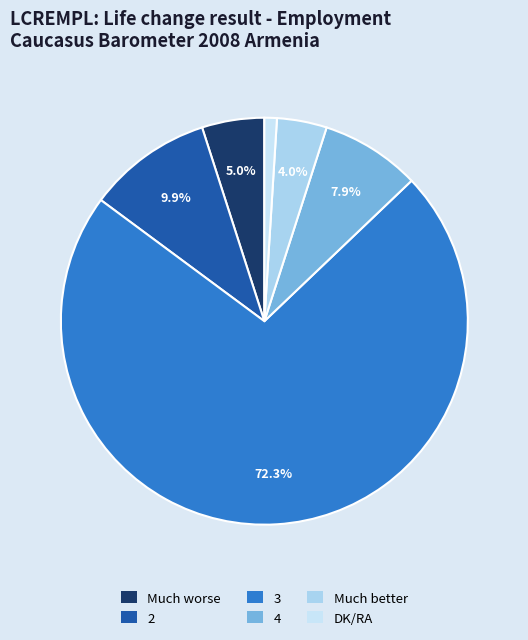

To the nearest percent, what is the difference between the DK/RA and Much worse slice percentages?

4%